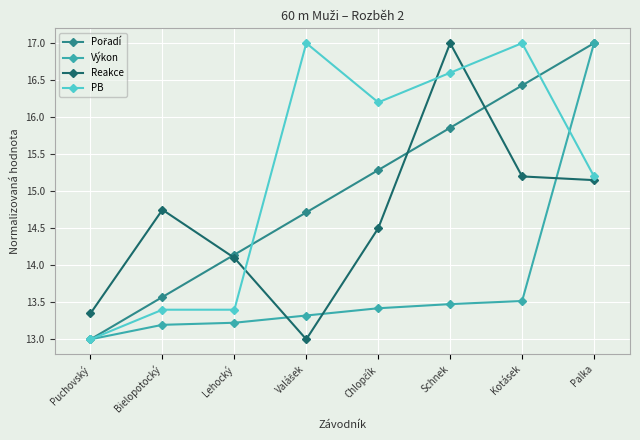

At which label is PB closest to 15?

Palka